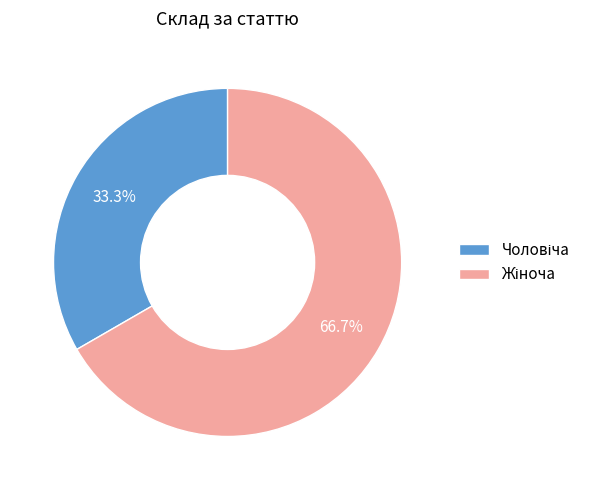

Is there any slice that represents more than half of the pie?

Yes